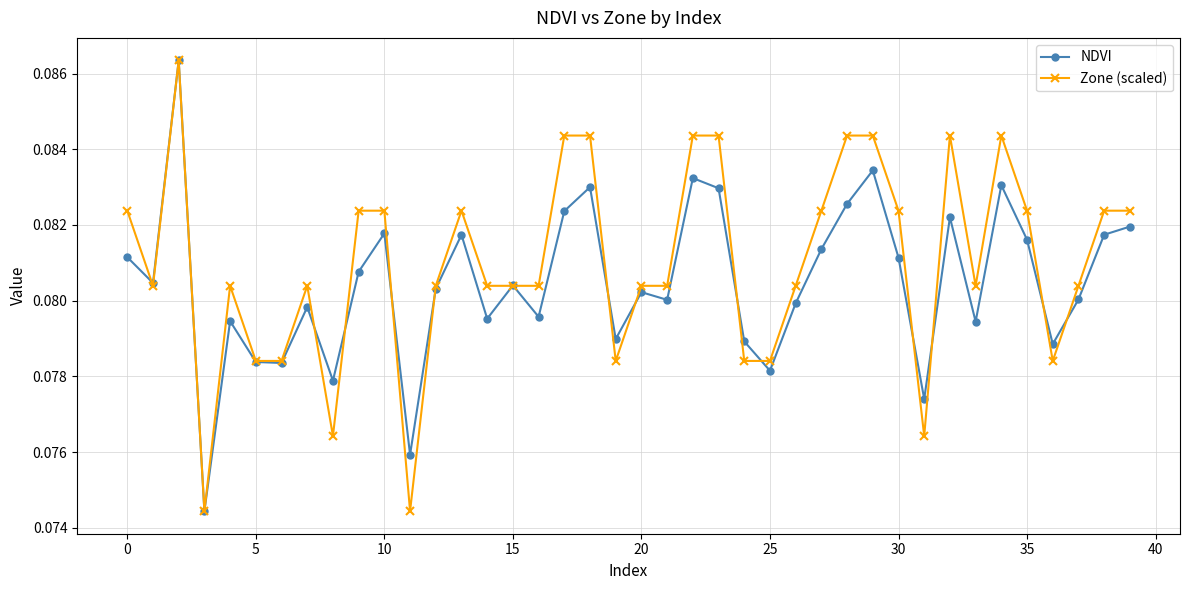

At how many categories does at least one series exceed 0?

40